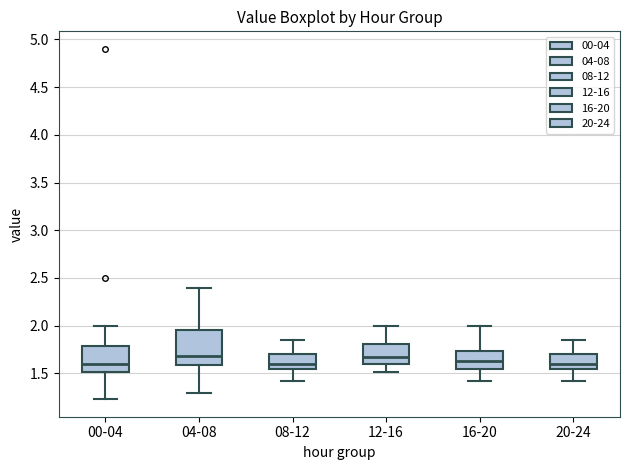

Reading left to right, transcribe this box plot: for each box, give where its median line is, the range the box spans, and where its two whiskers end, as read against the y-axis. The values are not printed on the chart, so give them approximately, as read against the axis.

00-04: median 1.60, box 1.50 to 1.80, whiskers 1.25 to 2.00
04-08: median 1.70, box 1.60 to 1.95, whiskers 1.30 to 2.40
08-12: median 1.60, box 1.55 to 1.70, whiskers 1.40 to 1.85
12-16: median 1.70, box 1.60 to 1.80, whiskers 1.50 to 2.00
16-20: median 1.65, box 1.55 to 1.75, whiskers 1.40 to 2.00
20-24: median 1.60, box 1.55 to 1.70, whiskers 1.40 to 1.85